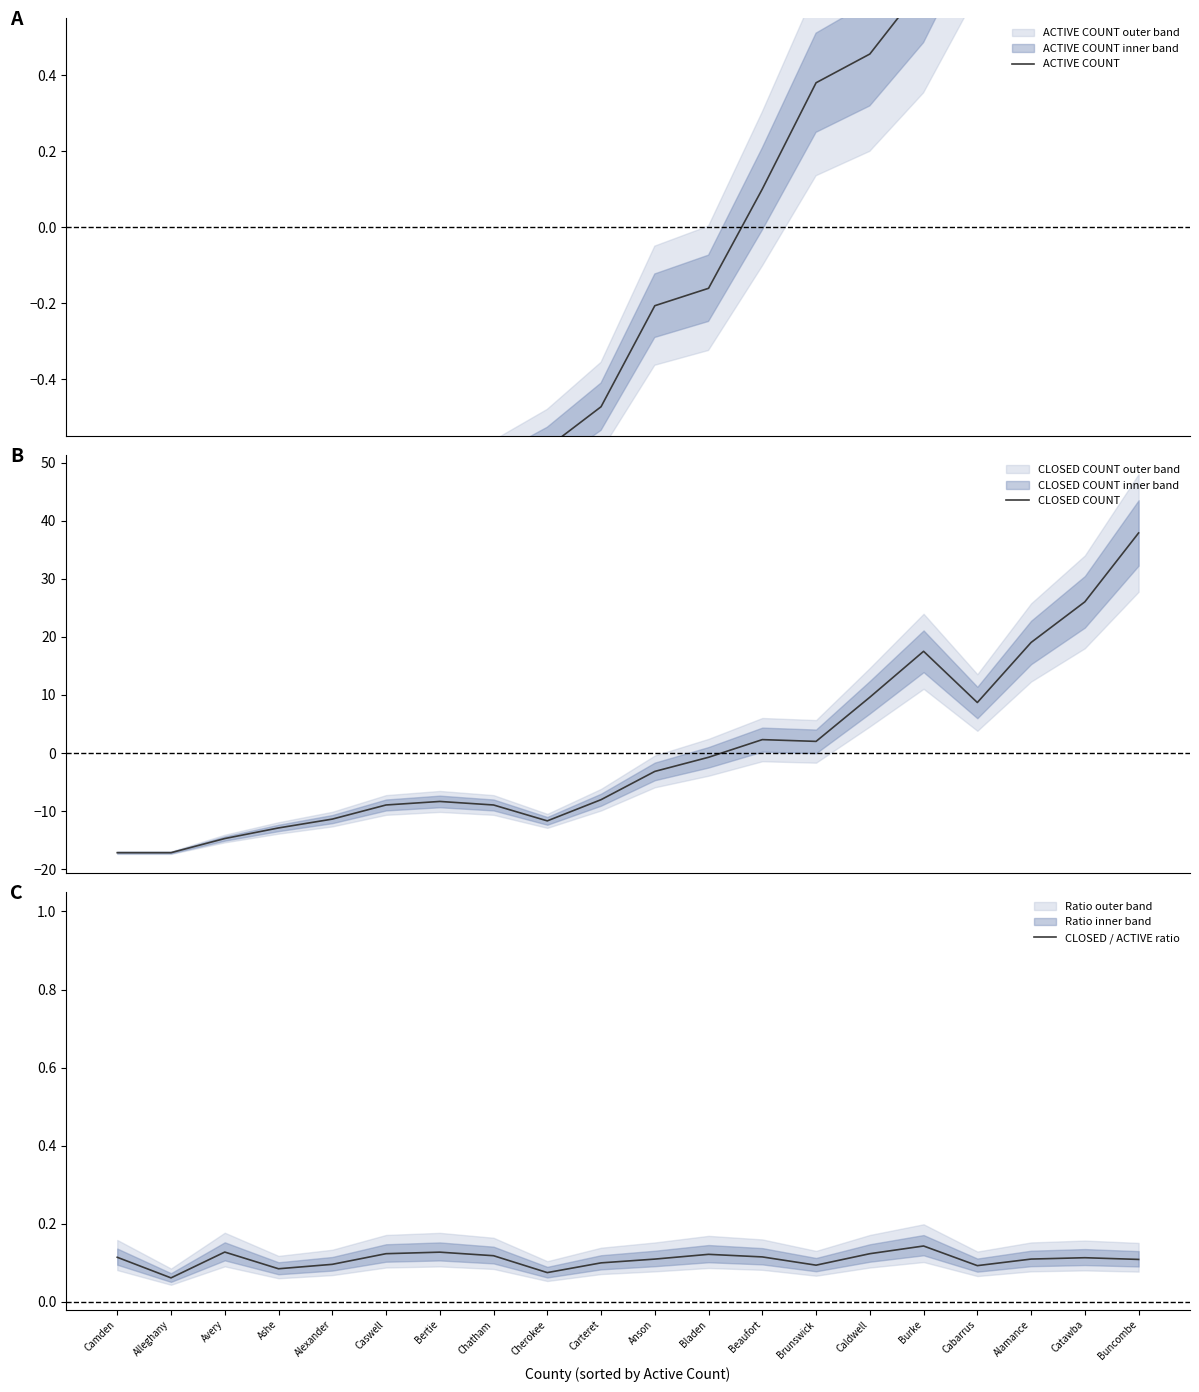

True or false: CLOSED COUNT has a value of 2.1 at Cabarrus.

False